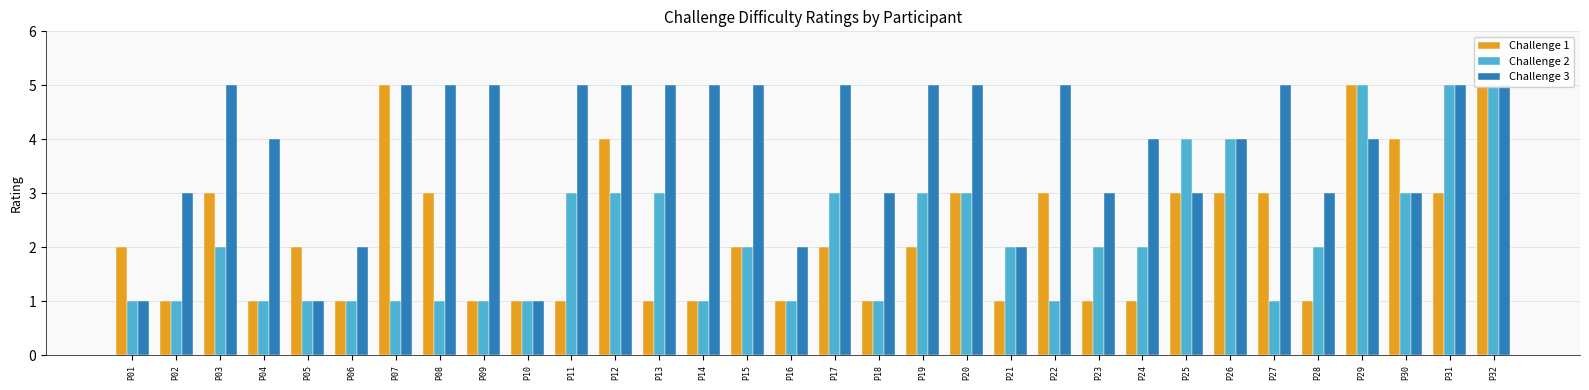

How many values in the Challenge 2 series are below 2?

14